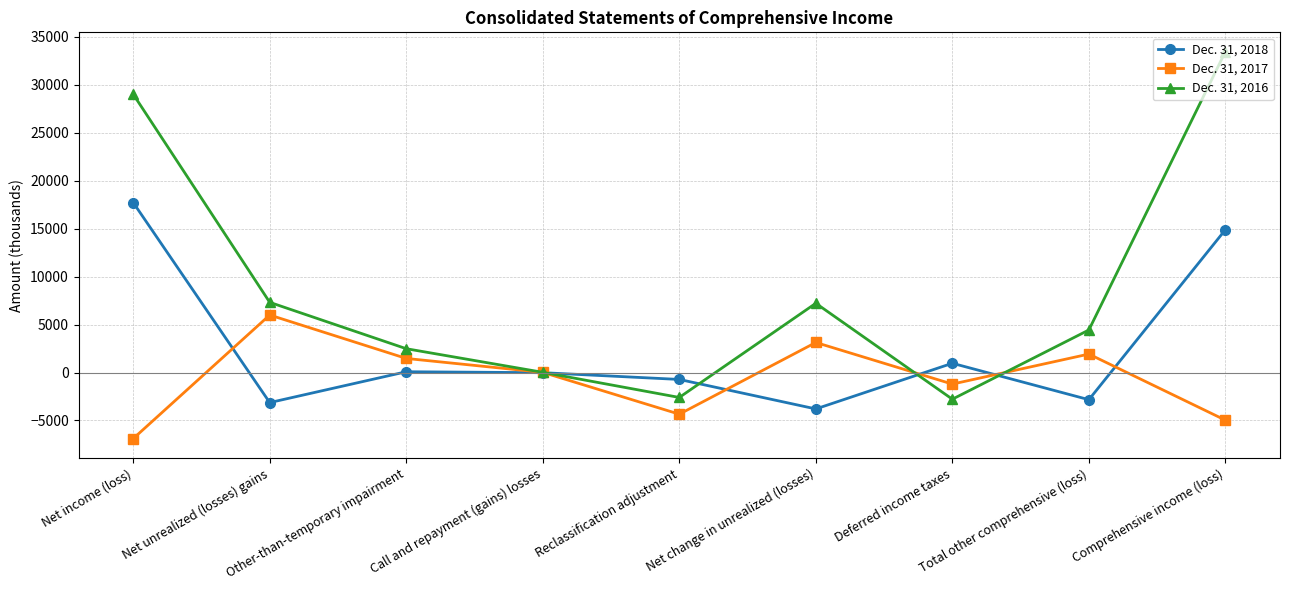

At which category is the sum across all series the highest?

Comprehensive income (loss)